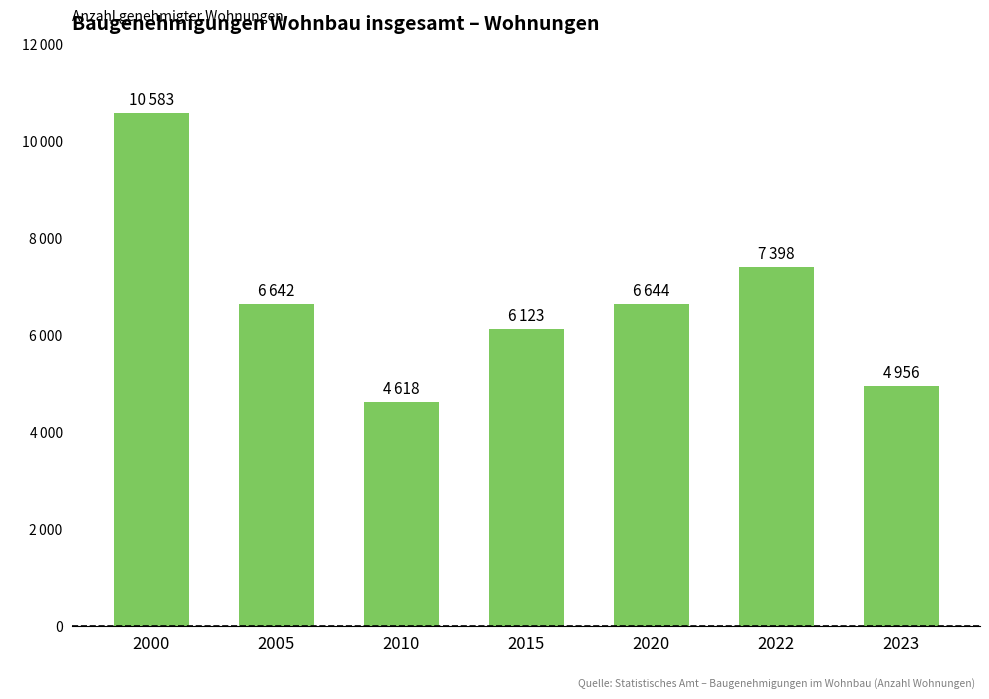

Are the bars grouped side by side (vs. stacked)?

No